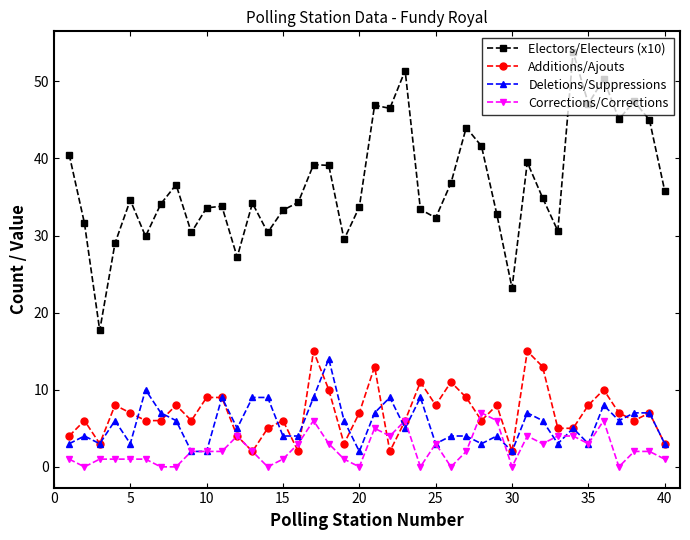

How many distinct data groups are displayed?

4